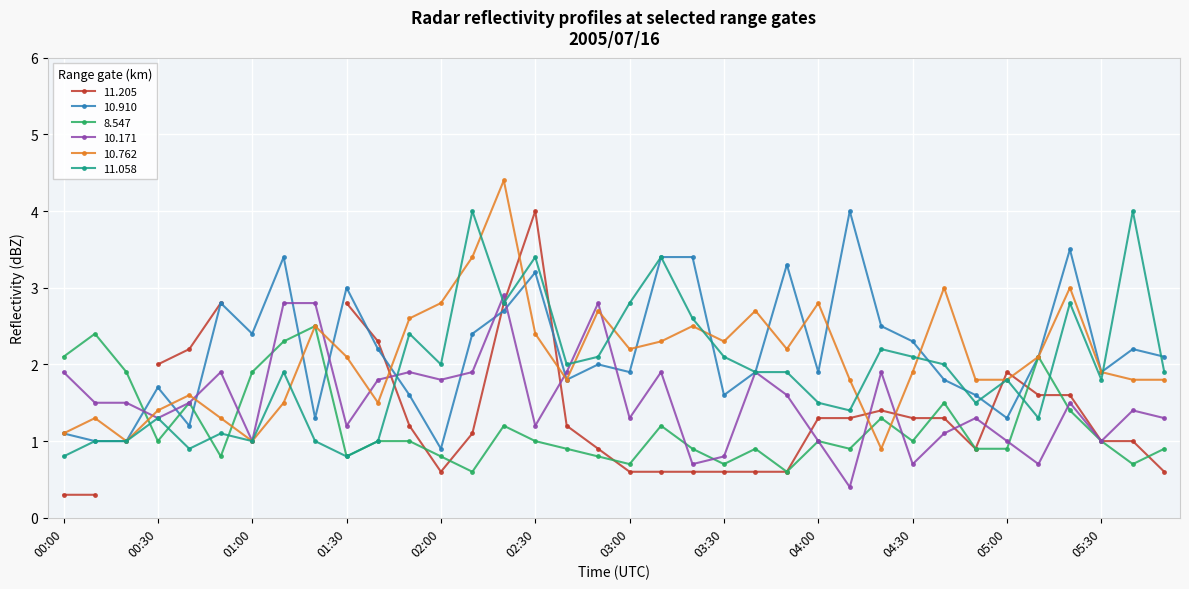

Where is the first local maximum for  10.171?

00:50